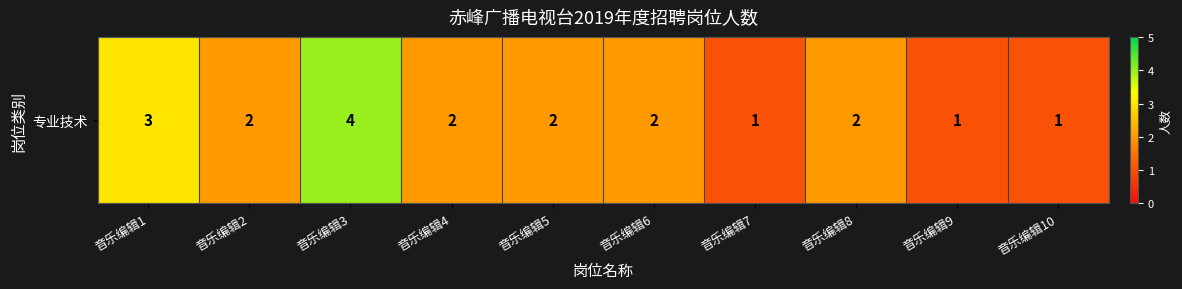

At which label does the data first exceed 2?

音乐编辑1